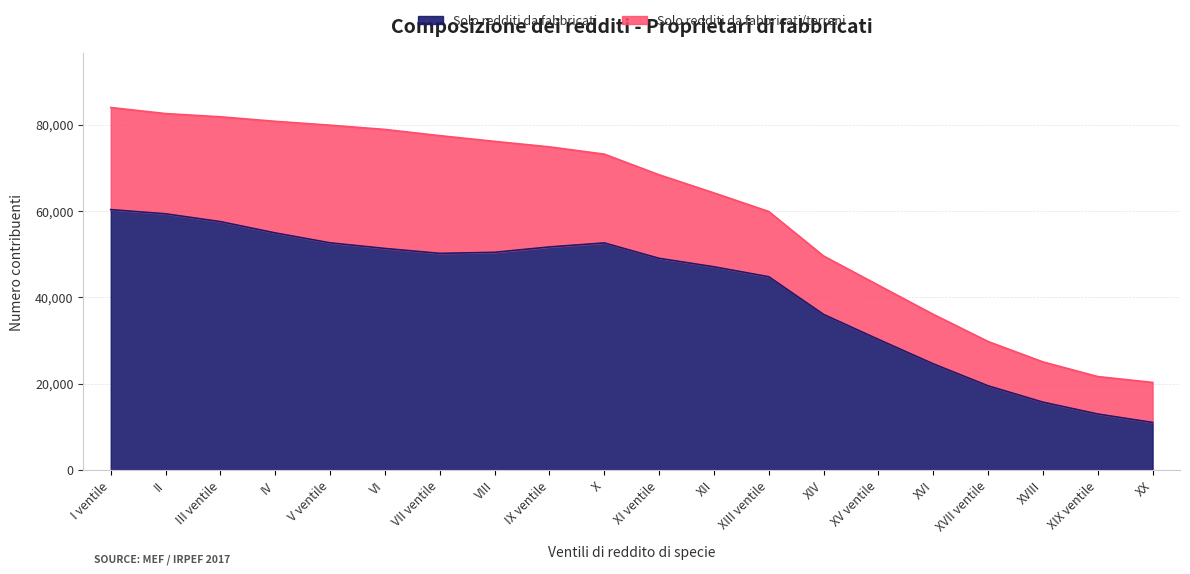

The value of Solo redditi da fabbricati at IX ventile is 82477. True or false?

False